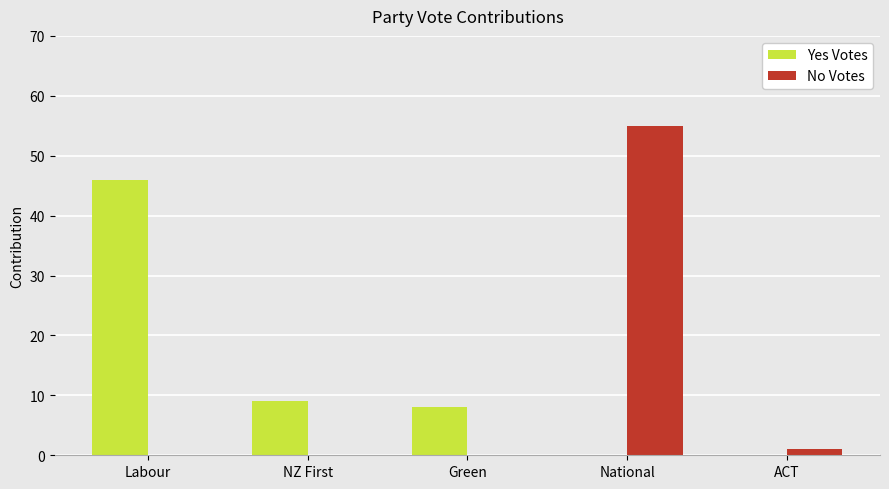

At which label is Yes Votes closest to 23?

NZ First